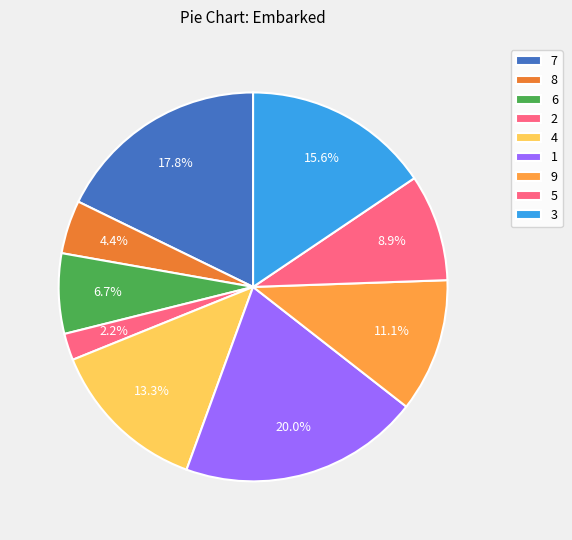

How many segments does this pie chart have?

9